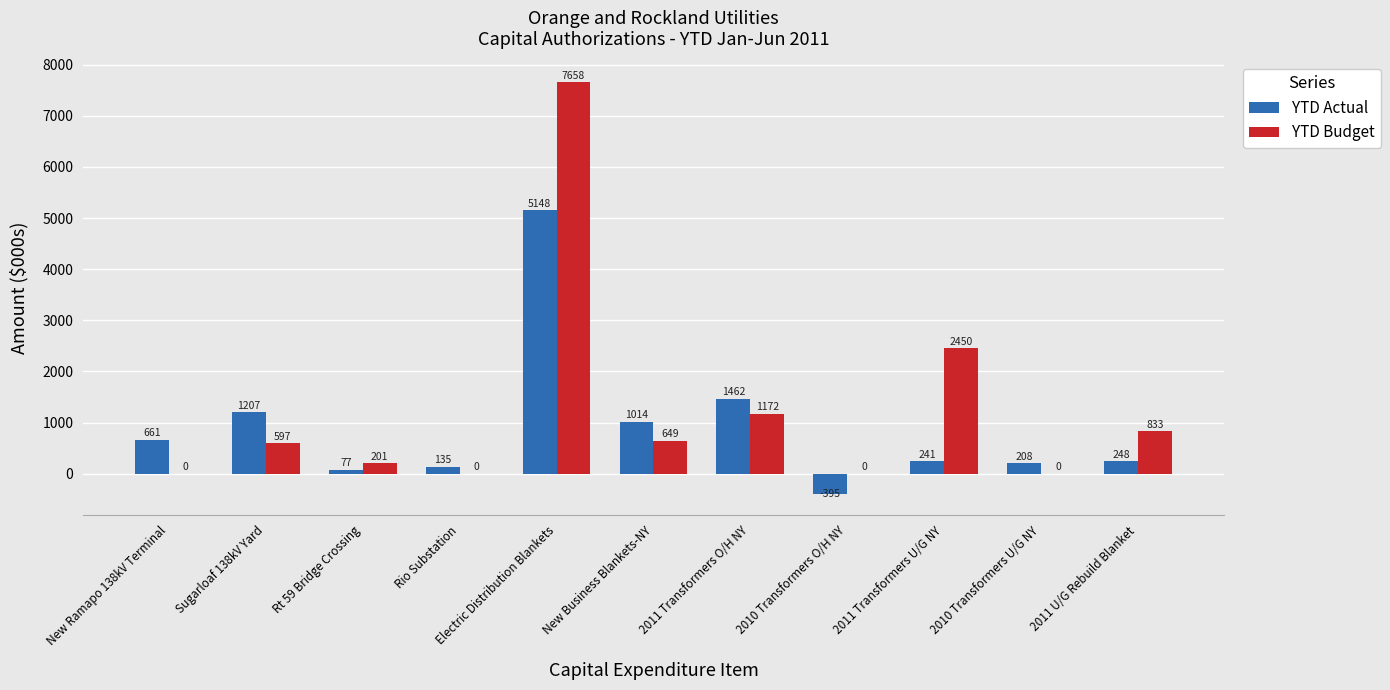

Are the bars grouped side by side (vs. stacked)?

Yes